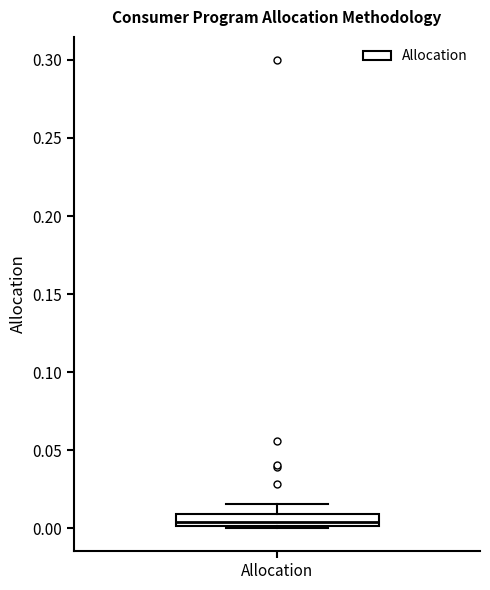

Transcribe this box plot: give where the median line is, the range the box spans, and where the two whiskers end, as read against the y-axis. The values are not printed on the chart, so give them approximately, as read against the axis.

median 0.005, box 0.000 to 0.010, whiskers 0.000 to 0.015